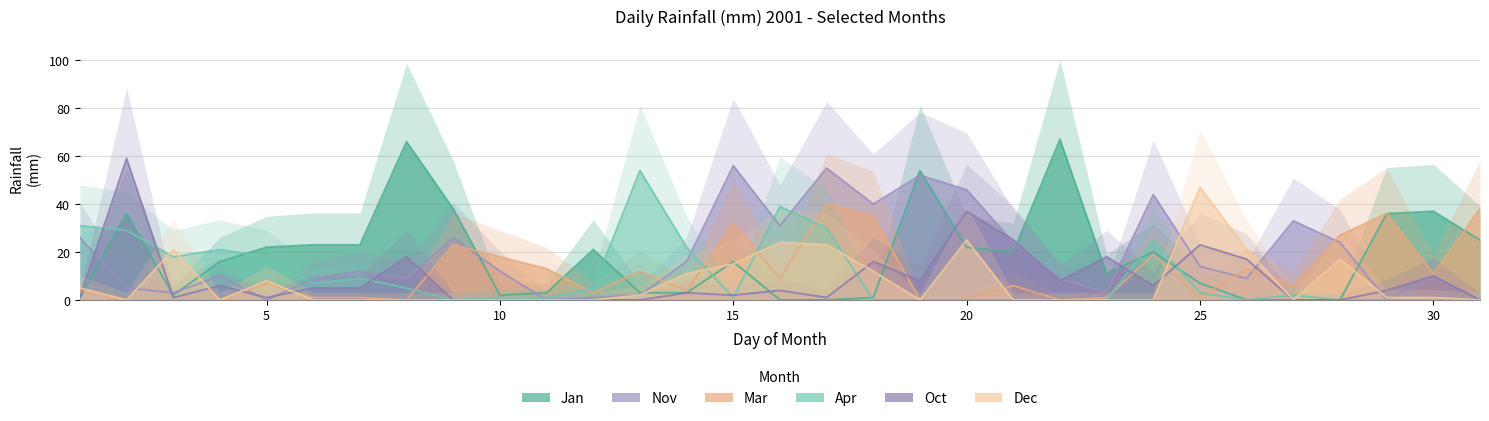

Does the chart have visible grid lines?

Yes